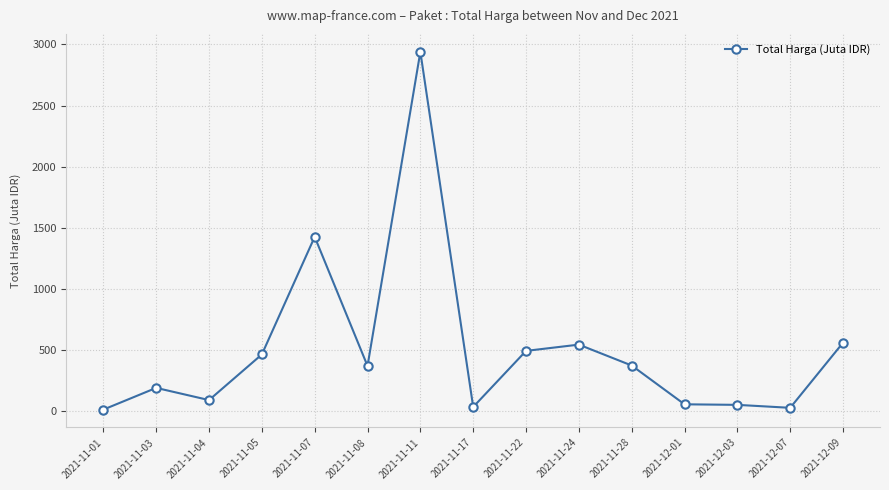

True or false: the data has more than 2 interior local peaks.

True